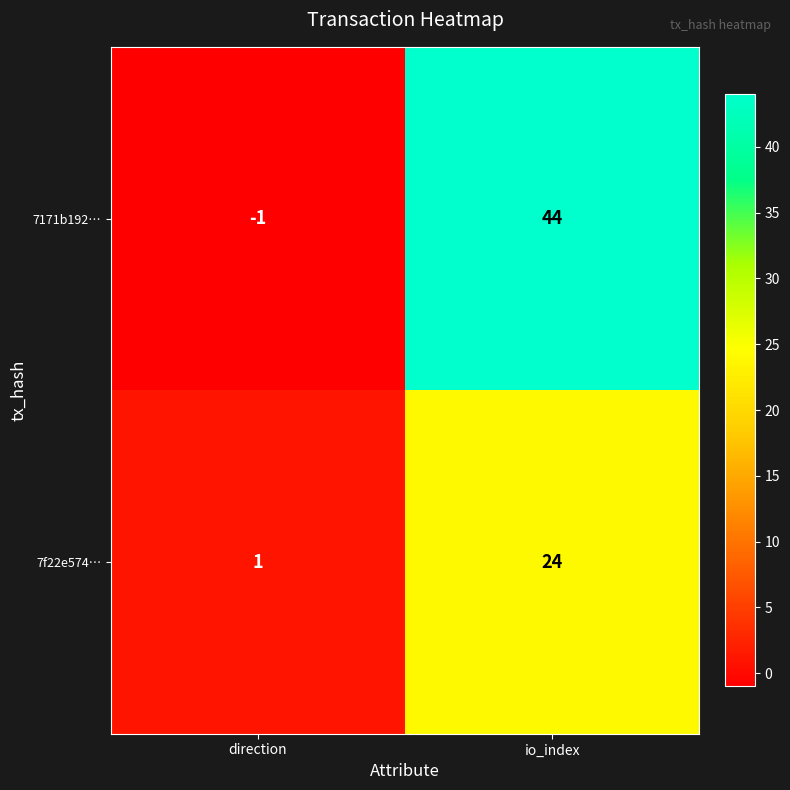

List the series in order of their peak value, lowest first.

7f22e574…, 7171b192…